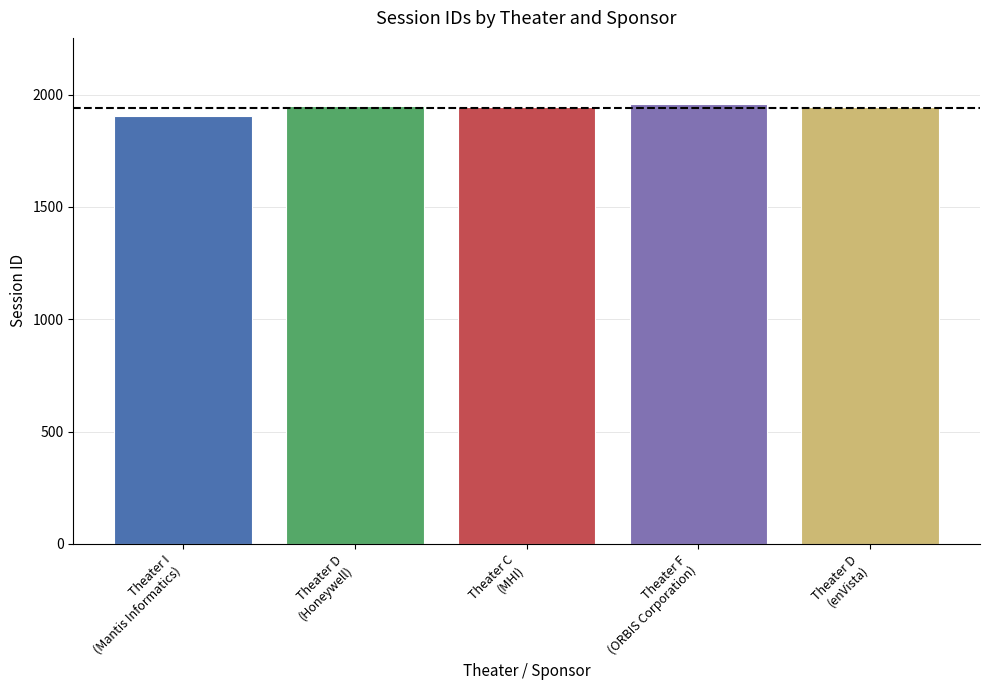

What is the value of the 3rd bar from the left?

1946